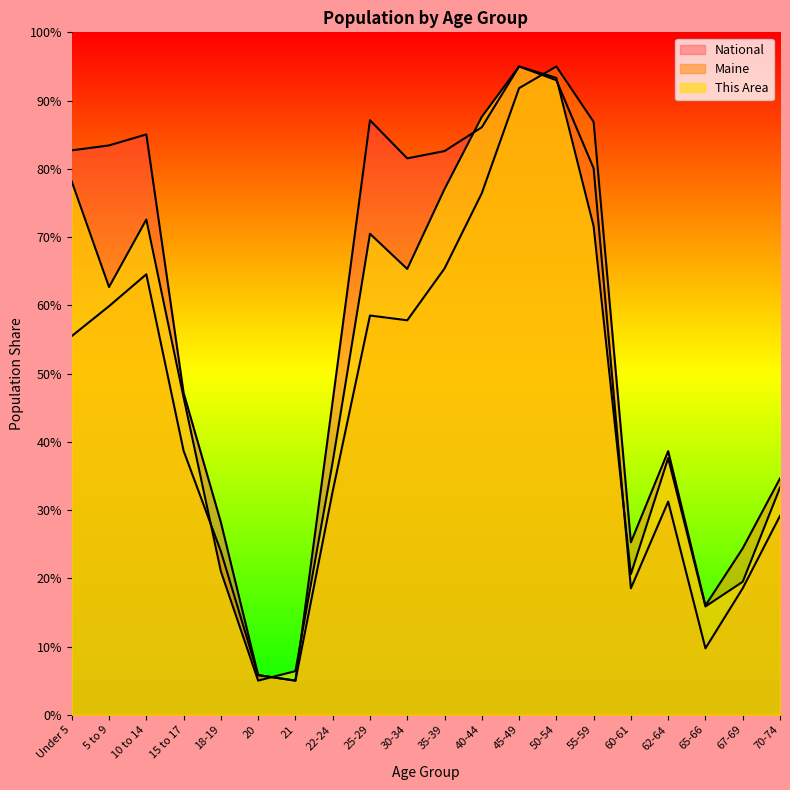

Rank the categories by Maine value from lowest to highest.

21, 20, 65-66, 18-19, 67-69, 60-61, 22-24, 70-74, 62-64, 15 to 17, Under 5, 30-34, 25-29, 5 to 9, 10 to 14, 35-39, 40-44, 55-59, 45-49, 50-54